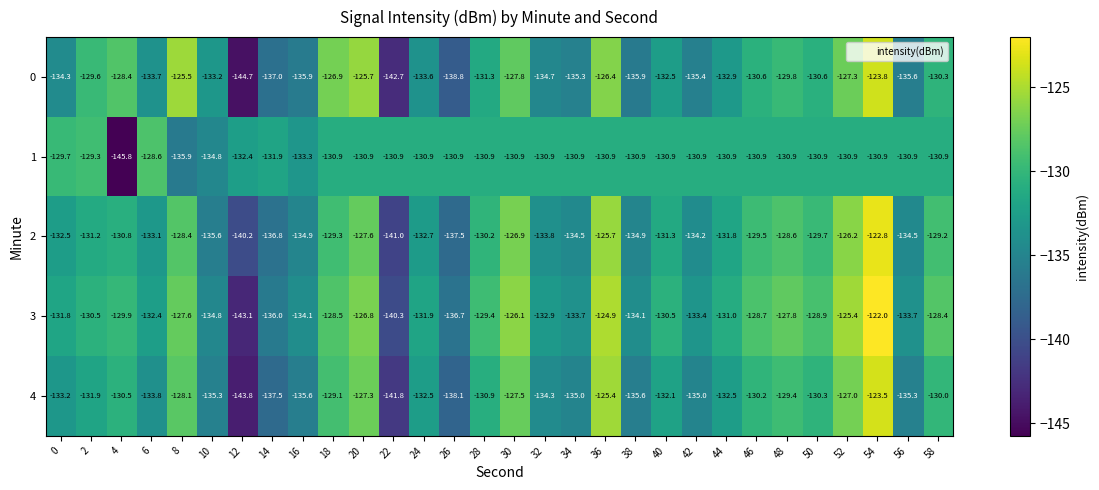

At 44, list the series in order from smallest to largest.

0, 4, 2, 3, 1